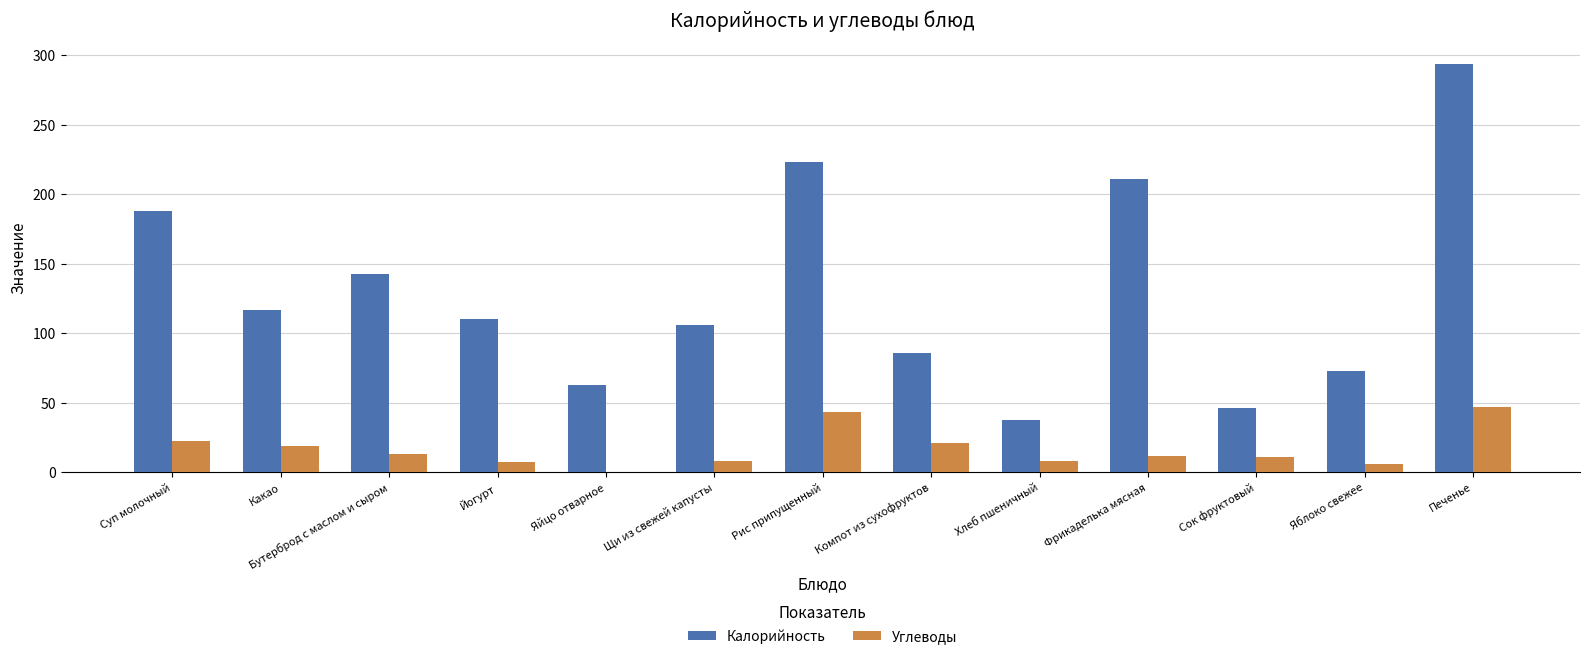

What is the greatest value displayed?

294.0